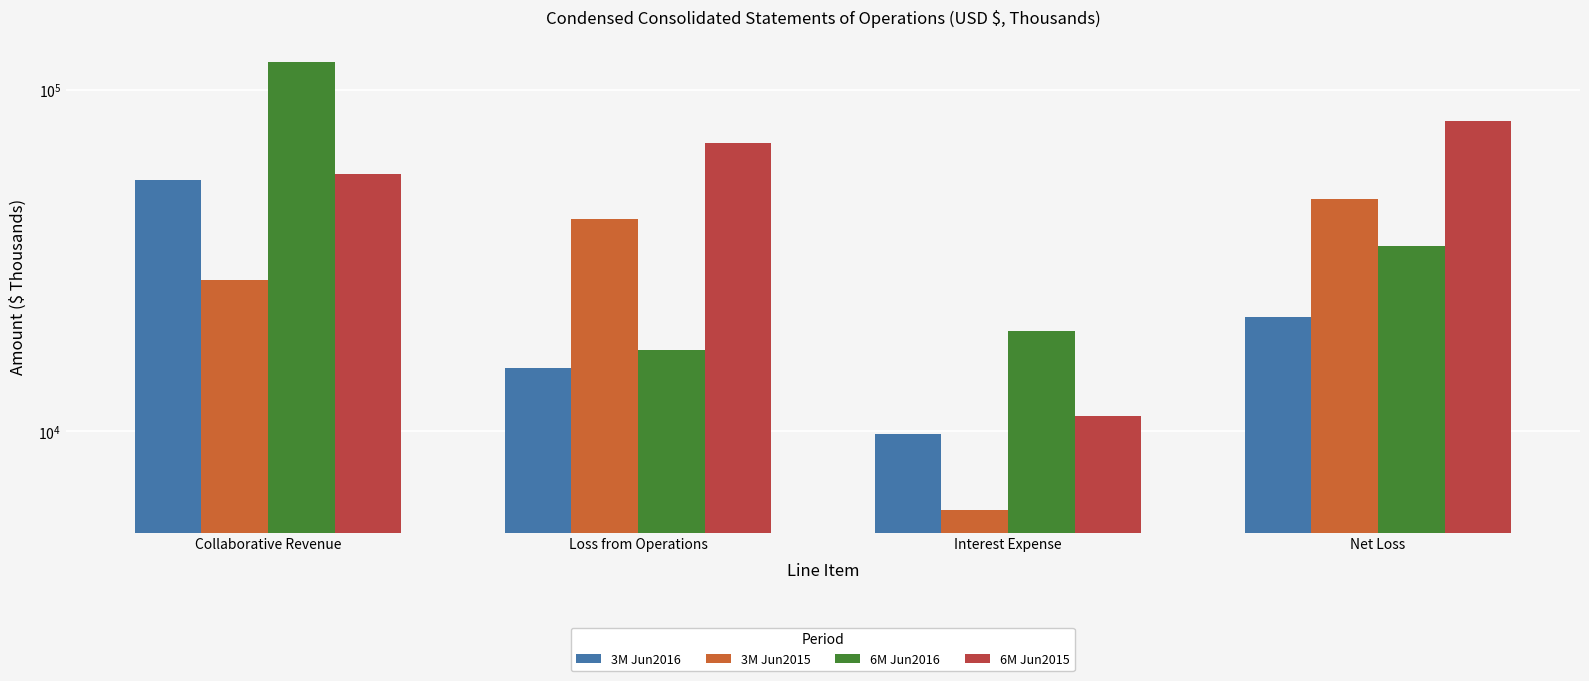

What is the difference between the maximum and second lowest values in the 3M Jun2016 series?

39035